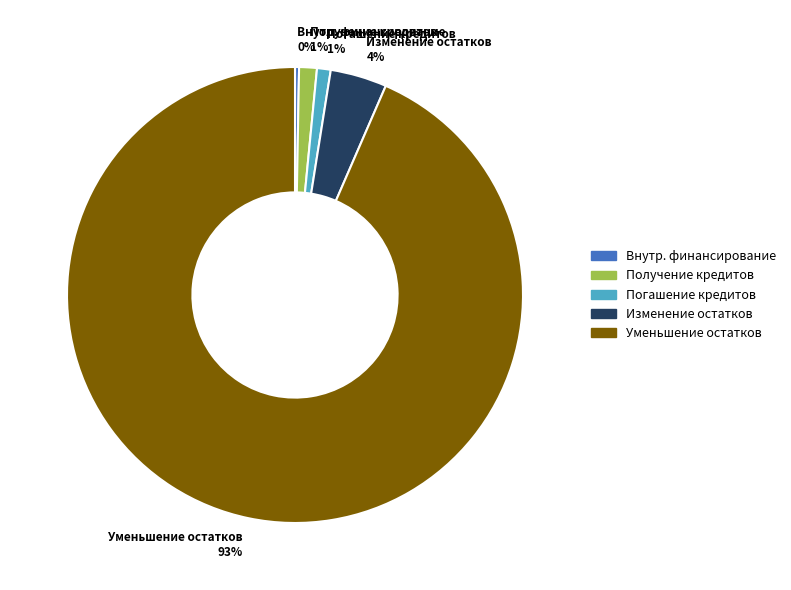

To the nearest percent, what percentage of the pie is Погашение кредитов 1%?

1%